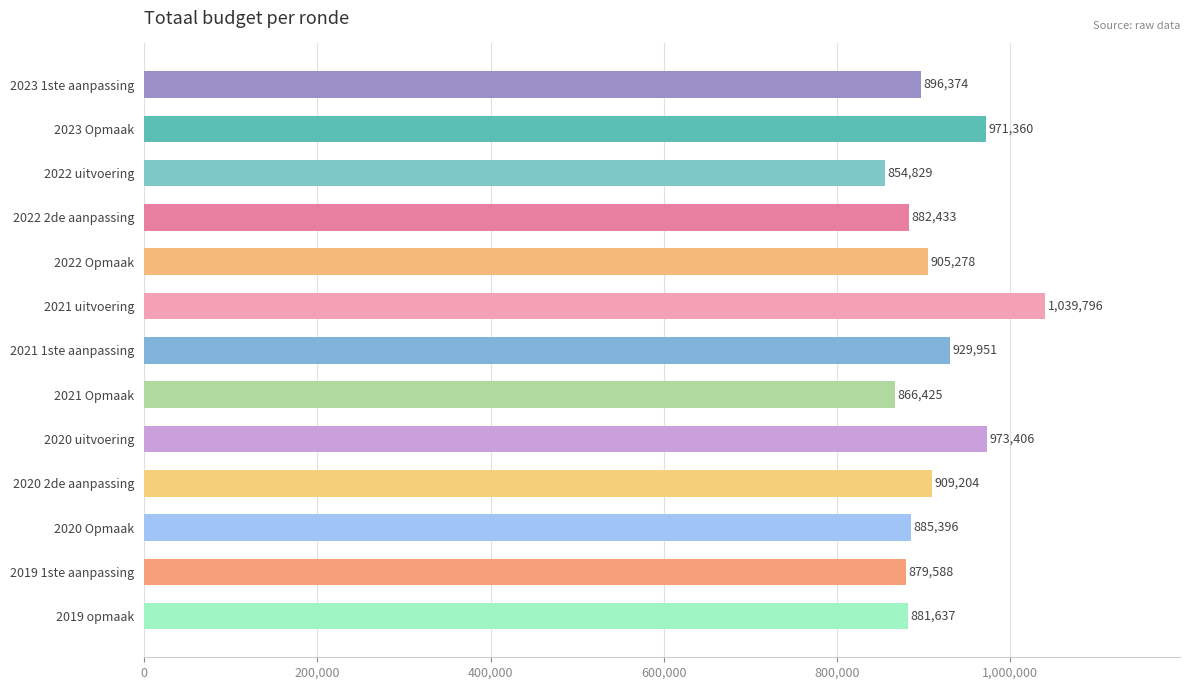

What is the value of the 2nd bar from the top?

971360